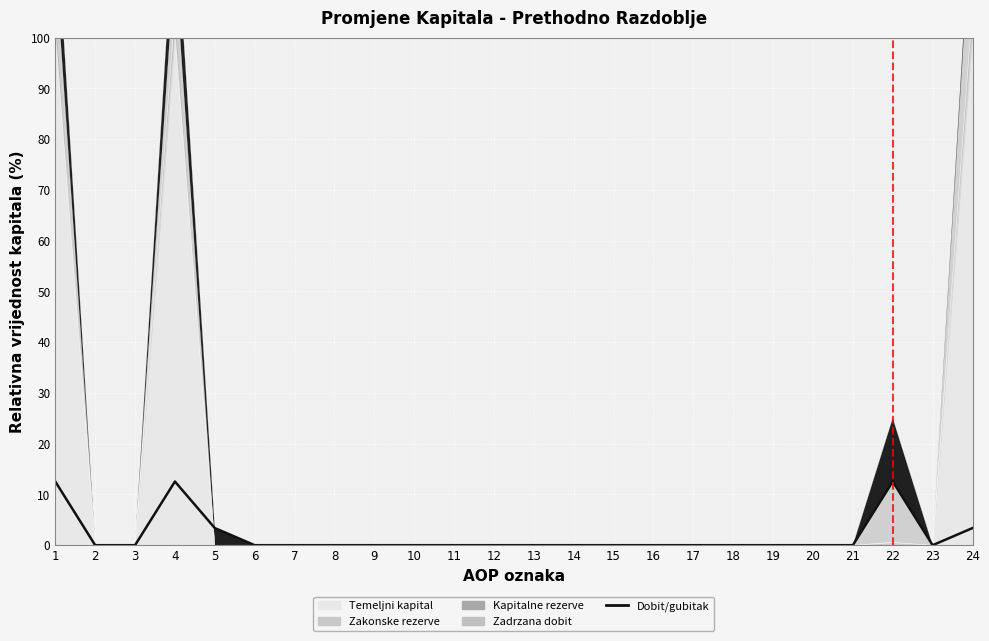

How many lines are shown in the chart?

1